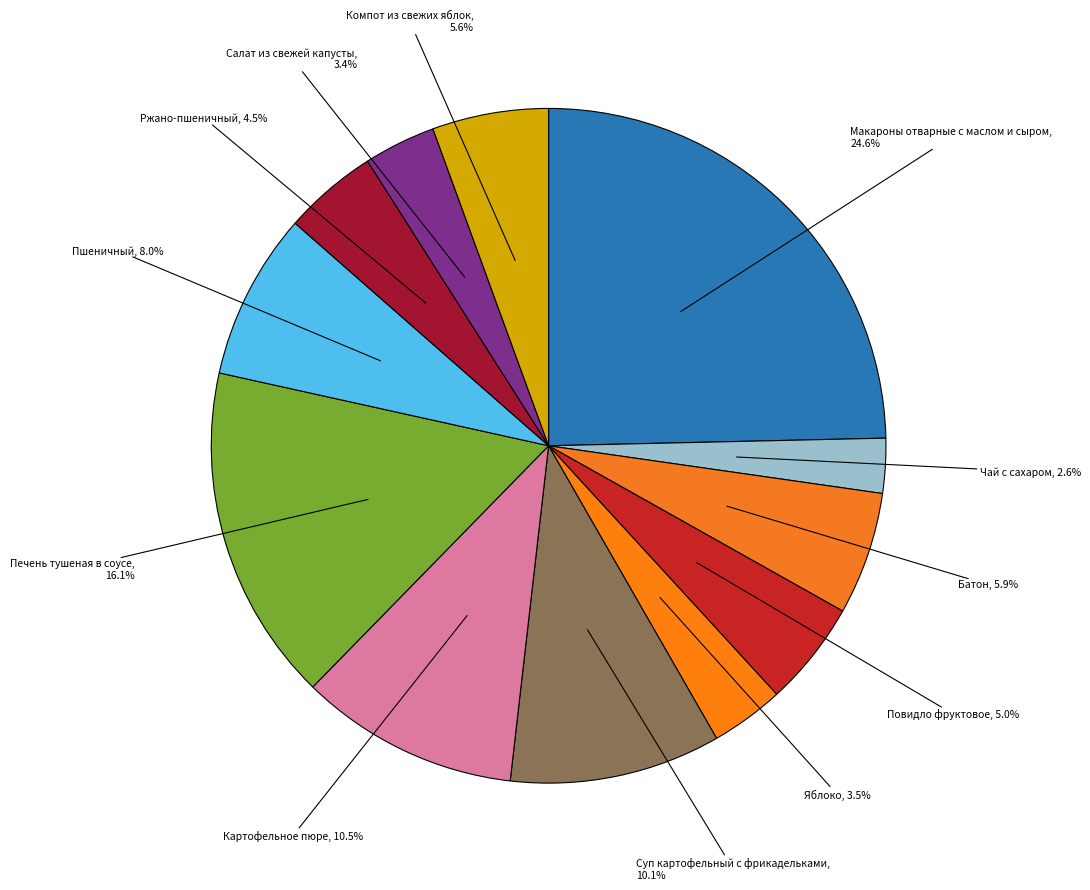

Is there a majority slice in this chart?

No